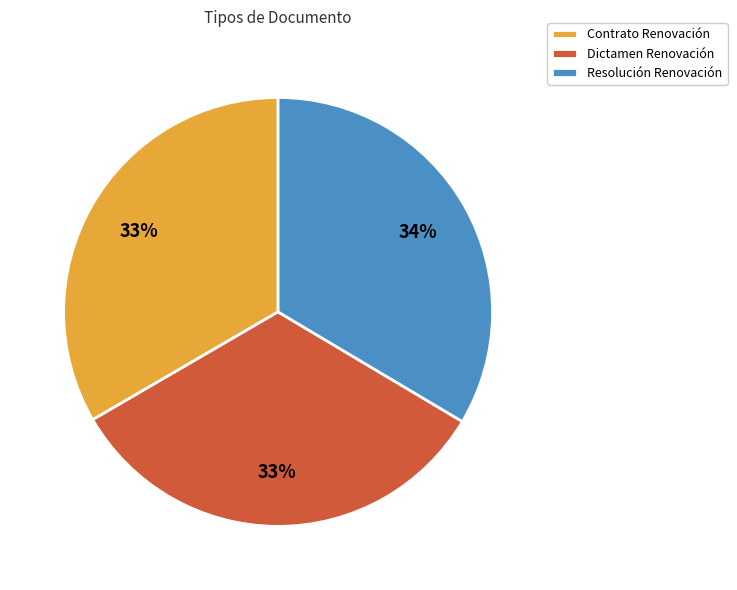

What percentage is the Contrato Renovación slice, to the nearest percent?

33%